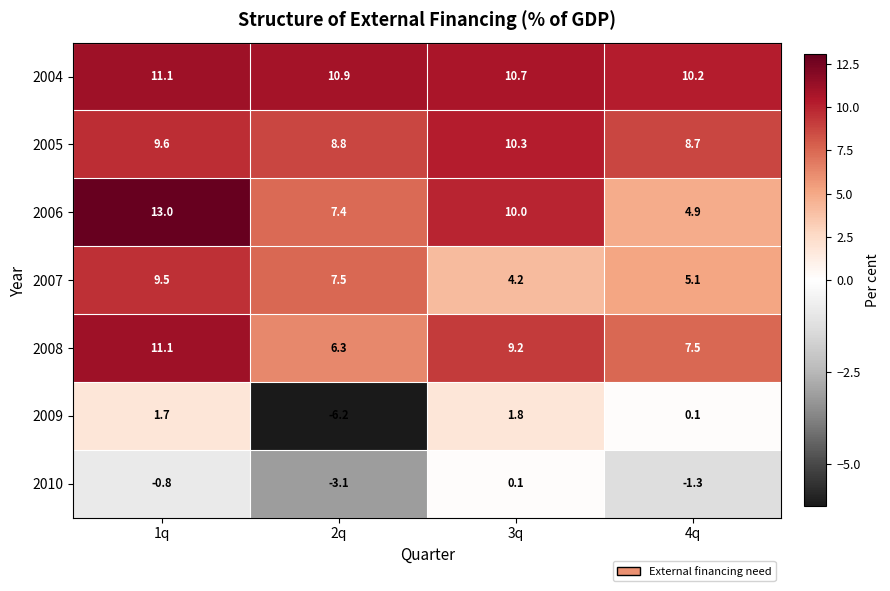

How many values in 2010 are above zero?

1